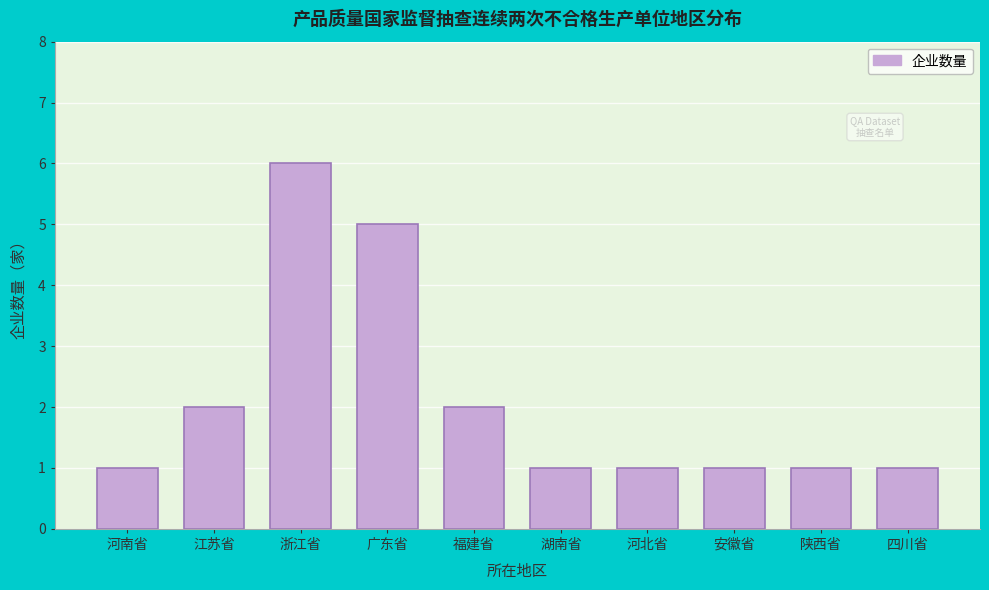

Reading left to right, transcribe all the data shown in this chart.

河南省=1	江苏省=2	浙江省=6	广东省=5	福建省=2	湖南省=1	河北省=1	安徽省=1	陕西省=1	四川省=1